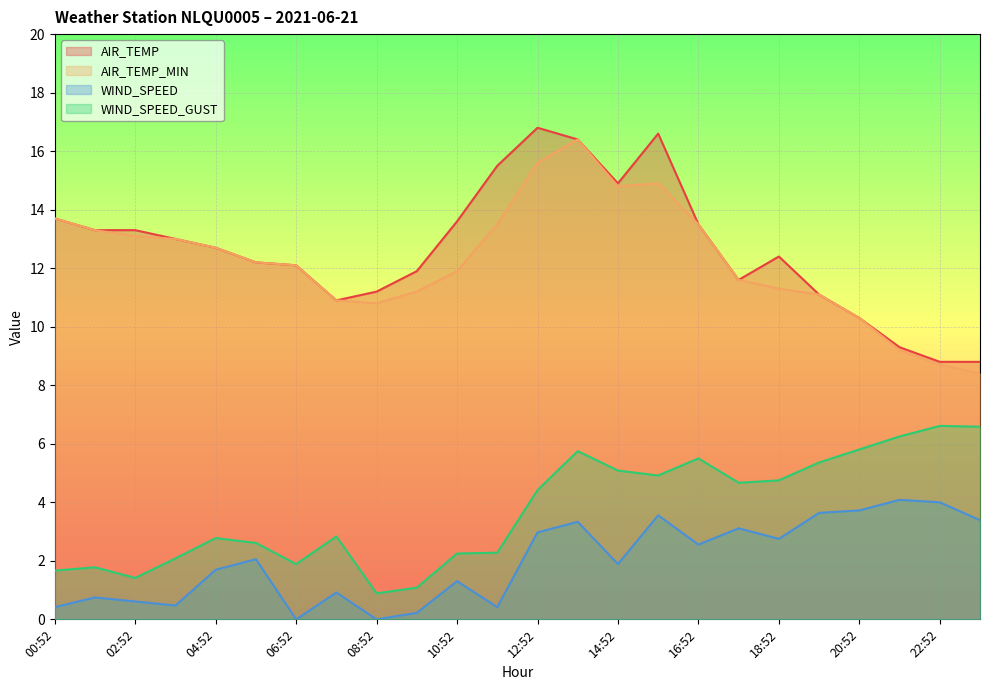

The value of WIND_SPEED_GUST at 17:52 is 4.7. True or false?

True